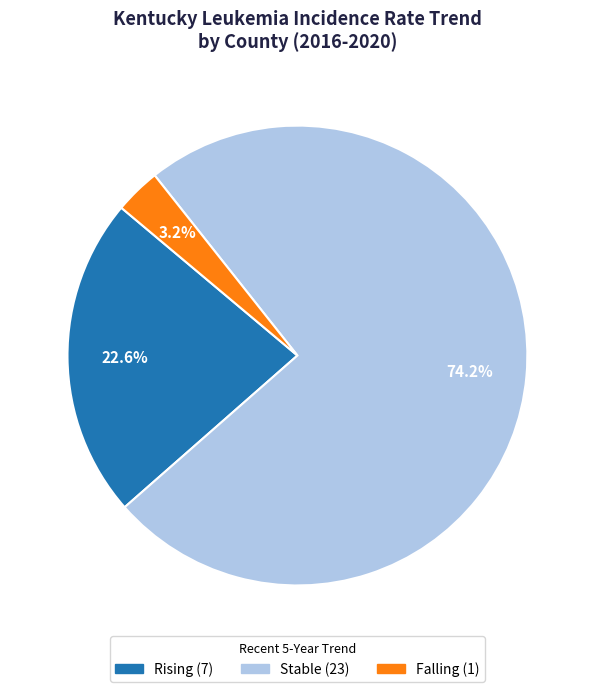

How many segments does this pie chart have?

3